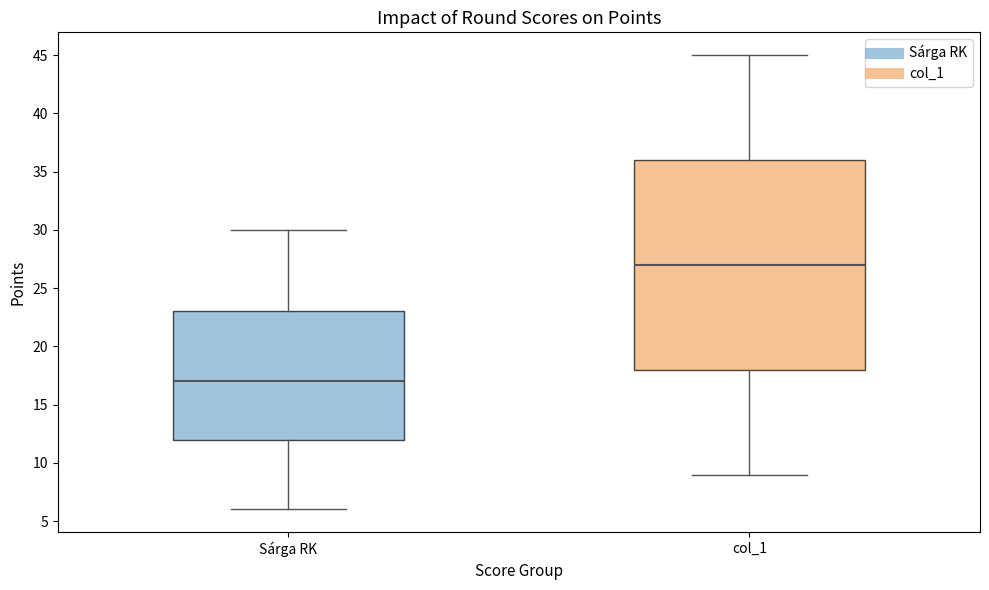

Where is the upper edge of the box for Sárga RK on the y-axis? The values are not printed on the chart, so give them approximately, as read against the axis.

23